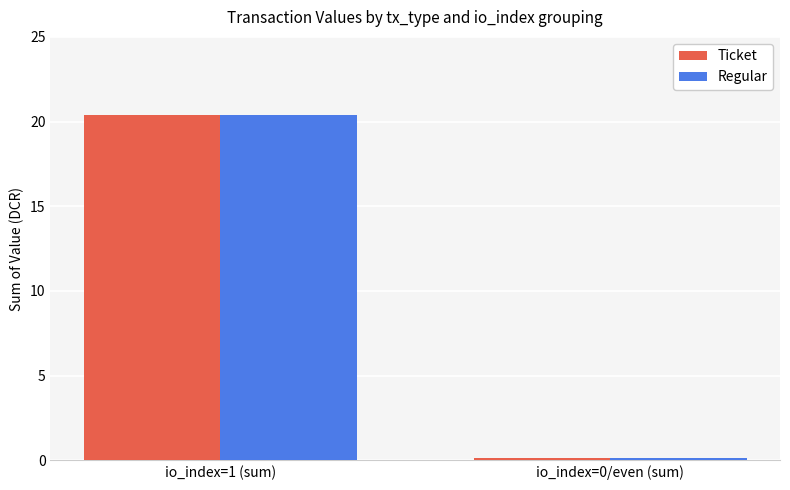

What are all the series names shown in the legend?

Ticket, Regular